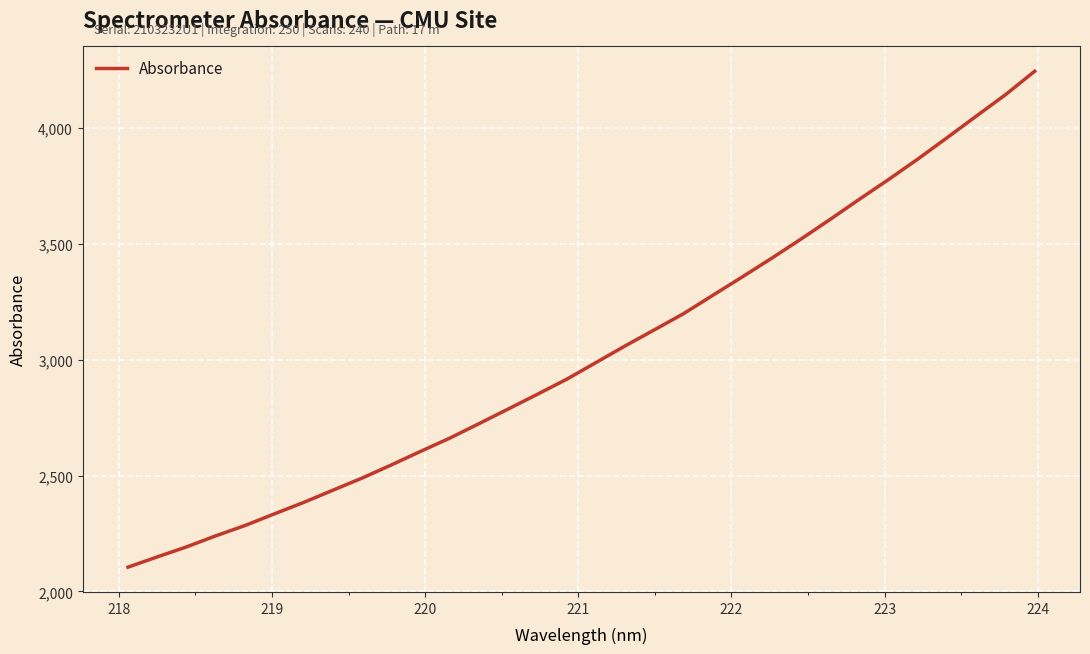

What is the difference between the maximum and minimum values?

2140.9